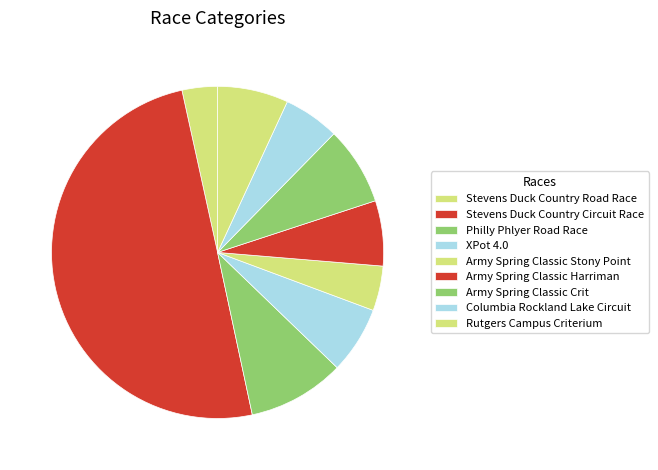

Rank the categories by value from highest to lowest.

Stevens Duck Country Circuit Race, Philly Phlyer Road Race, Army Spring Classic Crit, Rutgers Campus Criterium, XPot 4.0, Army Spring Classic Harriman, Columbia Rockland Lake Circuit, Army Spring Classic Stony Point, Stevens Duck Country Road Race